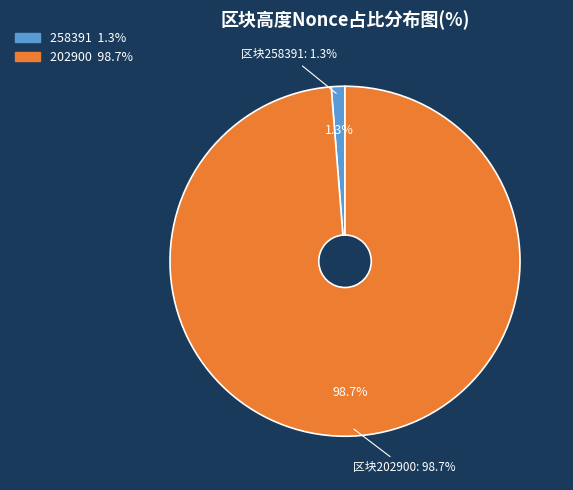

Is it true that 202900 is 99% of the pie?

True